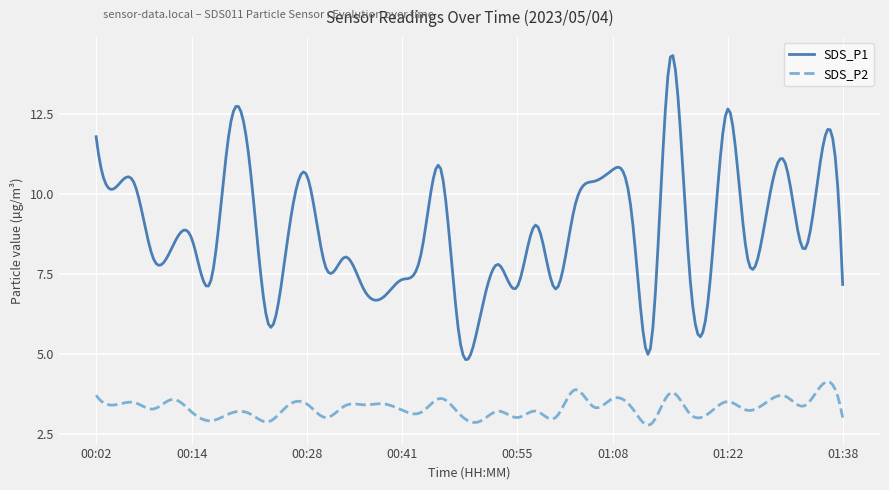

What is the maximum value shown in the chart?

14.3